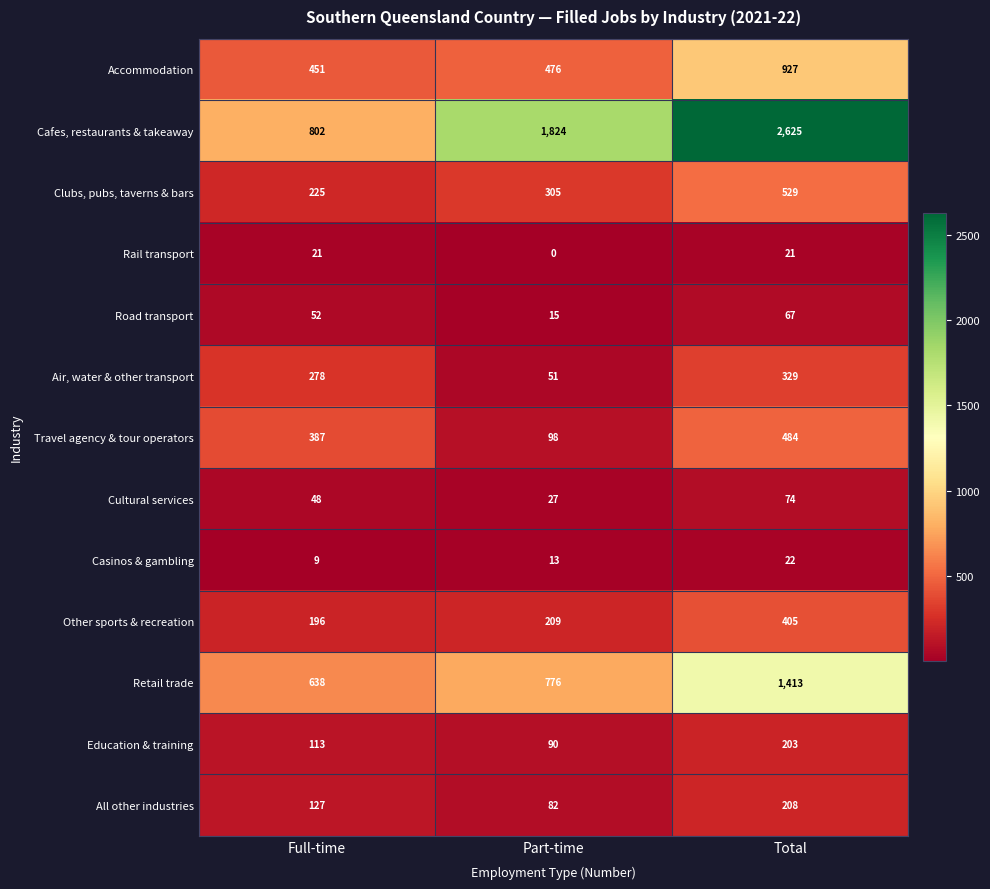

Rank the series at Part-time from lowest to highest value.

Rail transport, Casinos & gambling, Road transport, Cultural services, Air, water & other transport, All other industries, Education & training, Travel agency & tour operators, Other sports & recreation, Clubs, pubs, taverns & bars, Accommodation, Retail trade, Cafes, restaurants & takeaway